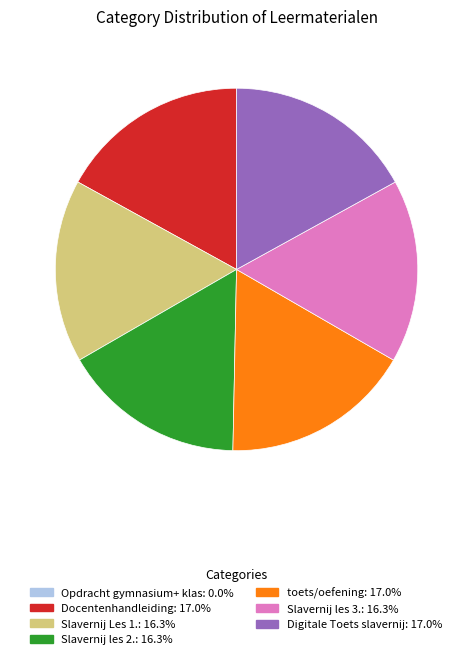

Approximately how many times larger is the value at toets/oefening compared to Slavernij Les 1.?

1.0